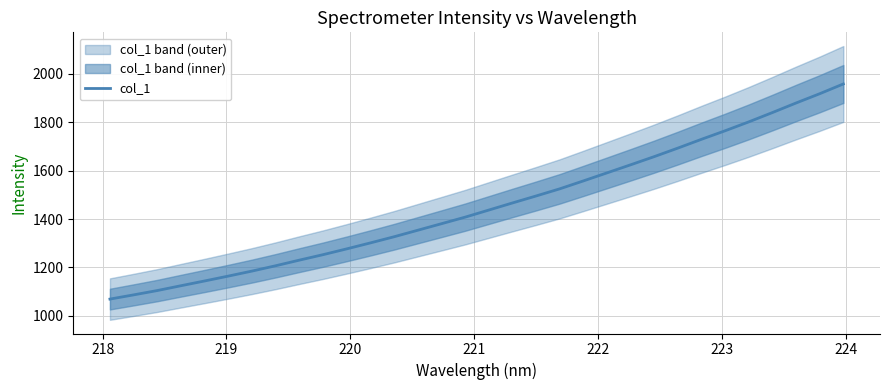

What is the difference between the second highest and second lowest values?

830.3